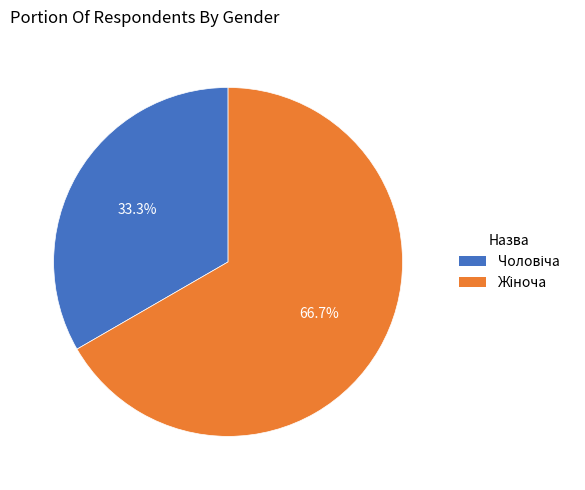

Is there any slice that represents more than half of the pie?

Yes